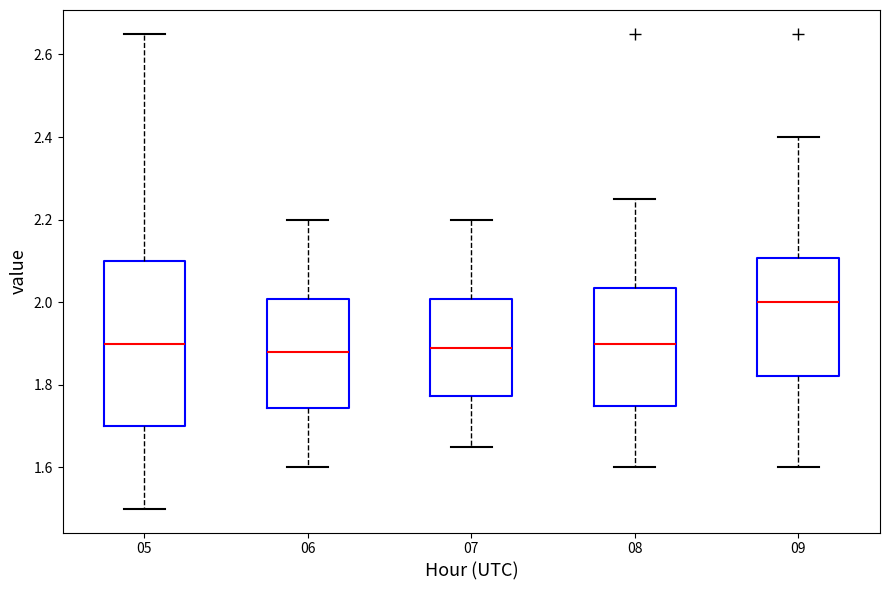

Which box has the highest median line?

09